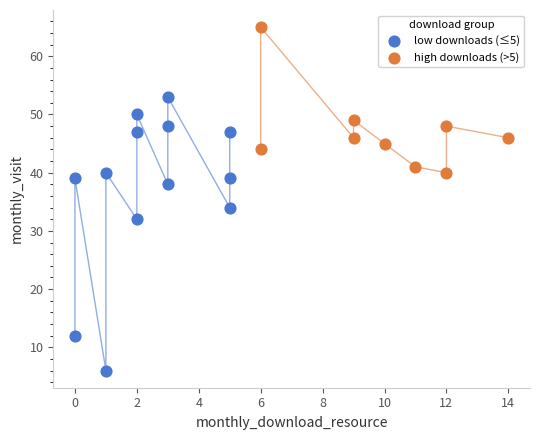

Which series reaches the maximum Y coordinate?

high downloads (>5)